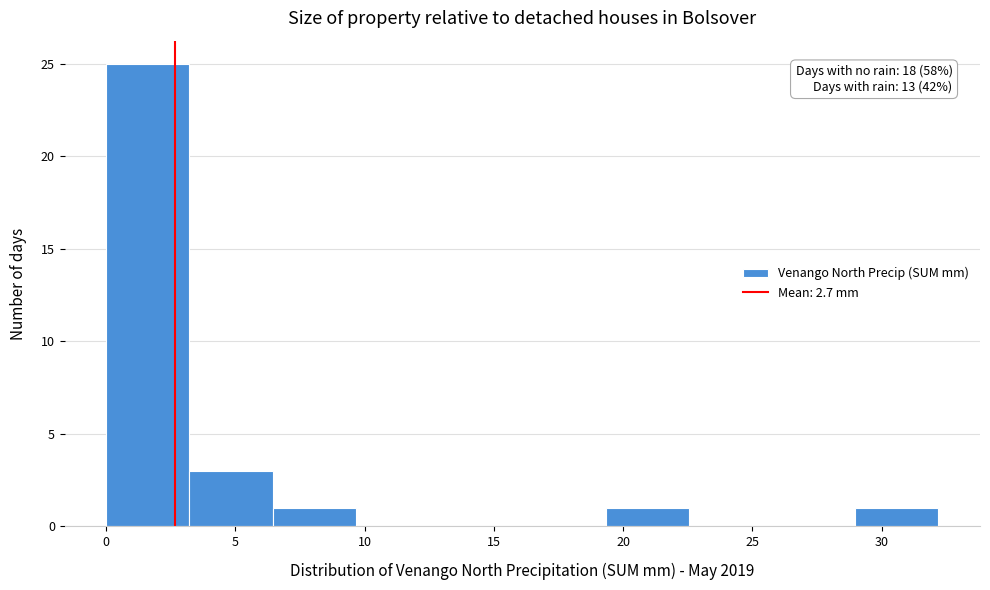

Over which range of the x-axis is the bar tallest?

0.0 to 3.0